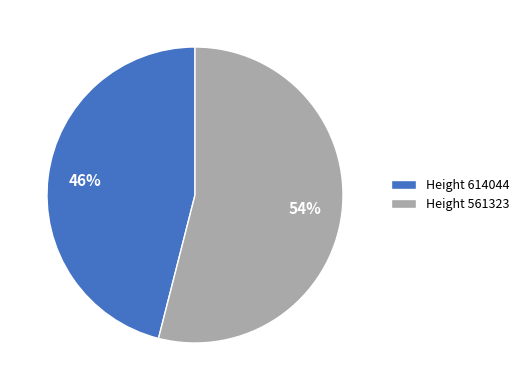

What percentage is the Height 561323 slice, to the nearest percent?

54%